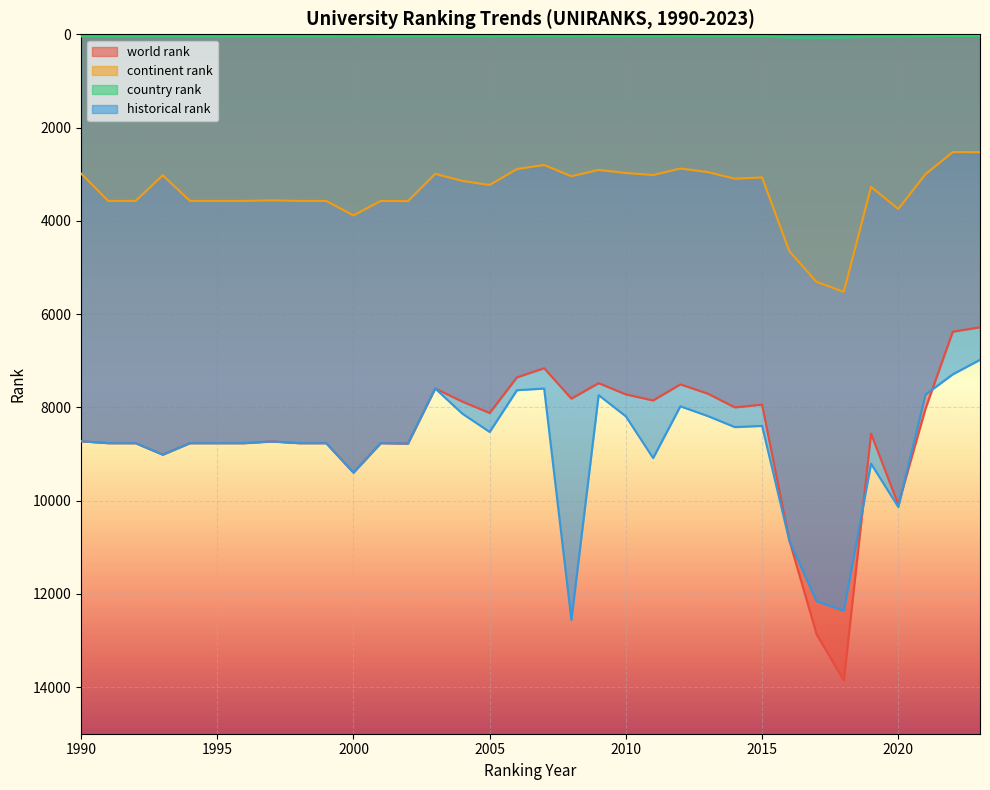

What is the total value across all series at 2004?

19202.5